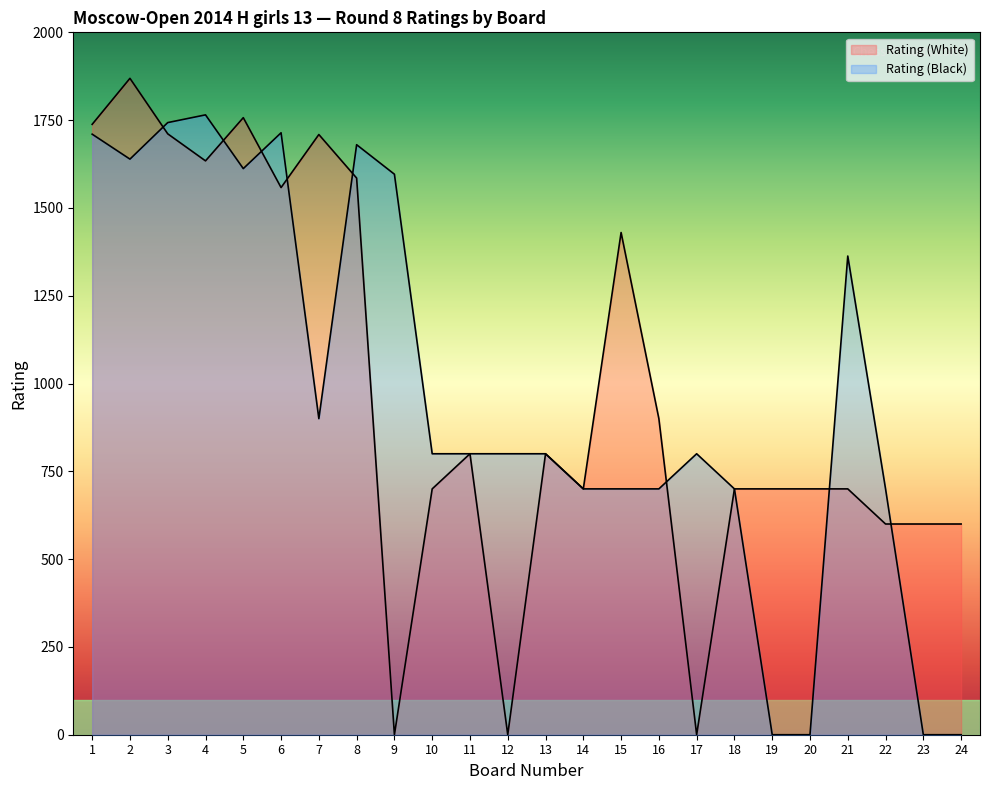

True or false: Rating (White) has more than 2 interior local peaks.

True